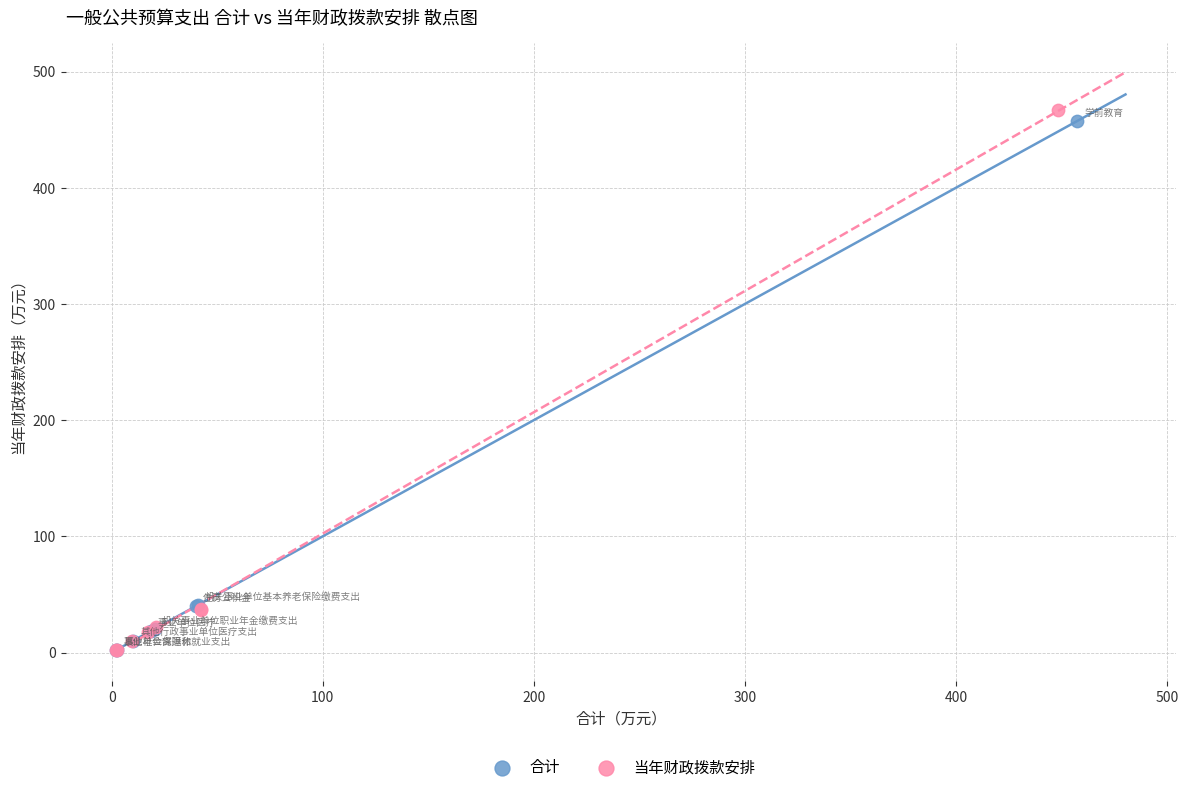

What are all the series names shown in the legend?

合计, 当年财政拨款安排